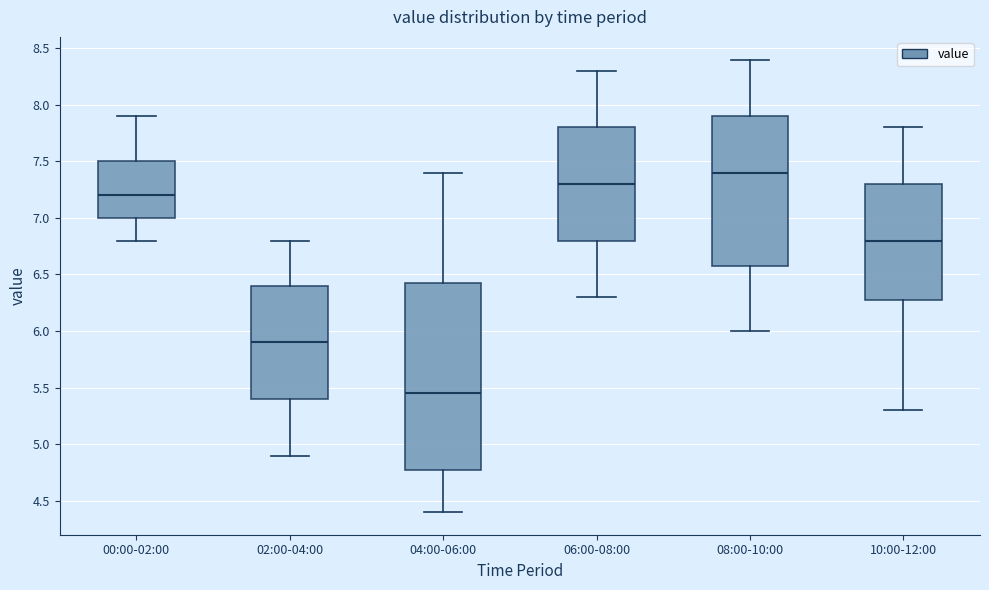

Reading left to right, transcribe this box plot: for each box, give where its median line is, the range the box spans, and where its two whiskers end, as read against the y-axis. The values are not printed on the chart, so give them approximately, as read against the axis.

00:00-02:00: median 7.20, box 7.00 to 7.50, whiskers 6.80 to 7.90
02:00-04:00: median 5.90, box 5.40 to 6.40, whiskers 4.90 to 6.80
04:00-06:00: median 5.45, box 4.80 to 6.45, whiskers 4.40 to 7.40
06:00-08:00: median 7.30, box 6.80 to 7.80, whiskers 6.30 to 8.30
08:00-10:00: median 7.40, box 6.60 to 7.90, whiskers 6.00 to 8.40
10:00-12:00: median 6.80, box 6.30 to 7.30, whiskers 5.30 to 7.80